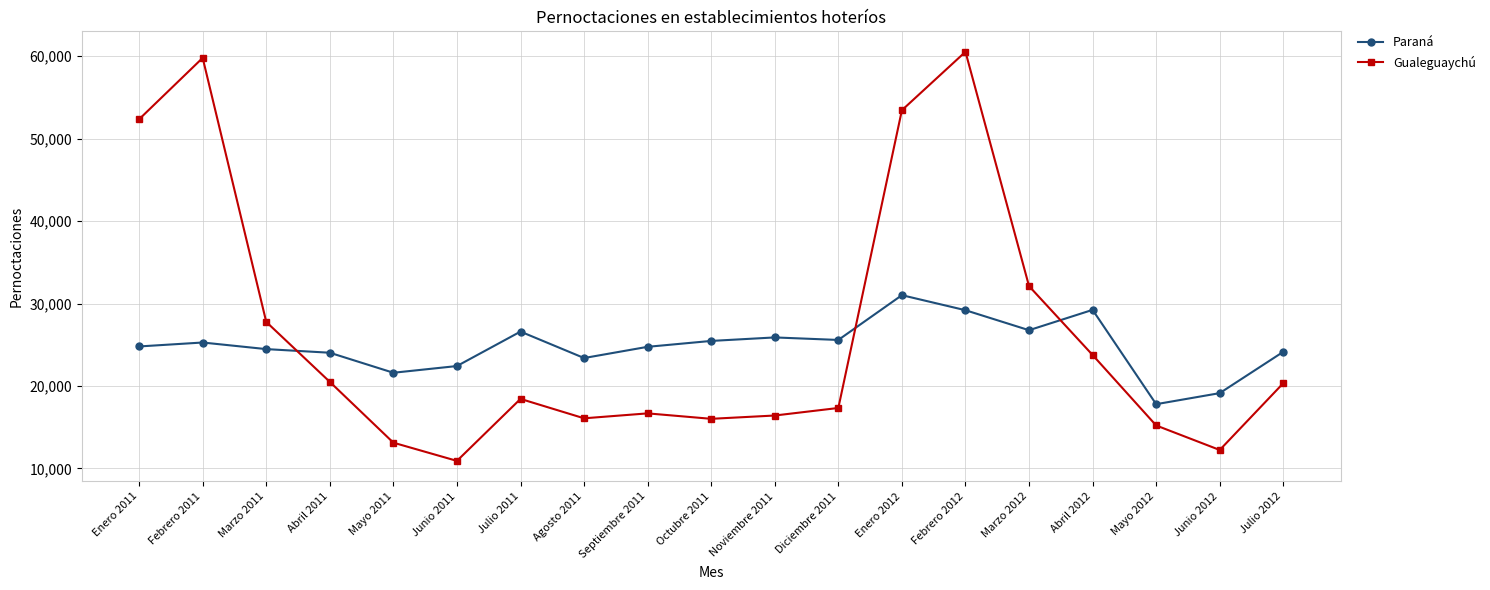

What is the label of the 10th point from the right?

Octubre 2011